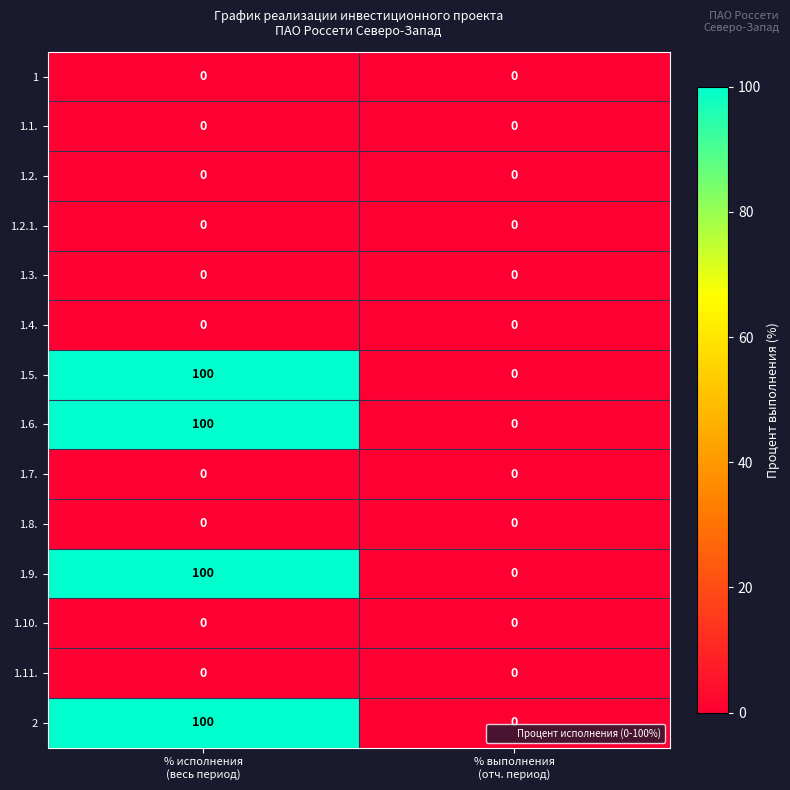

What is the maximum value for 1.9.?

100